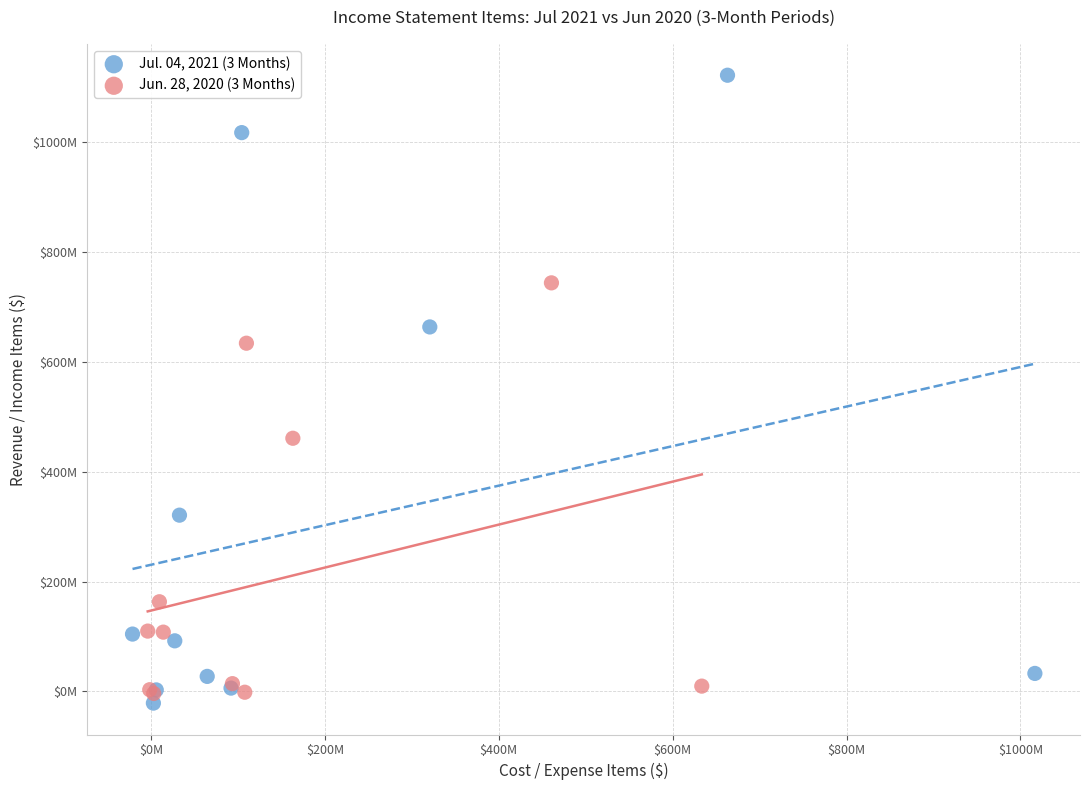

What are all the series names shown in the legend?

Jul. 04, 2021 (3 Months), Jun. 28, 2020 (3 Months)